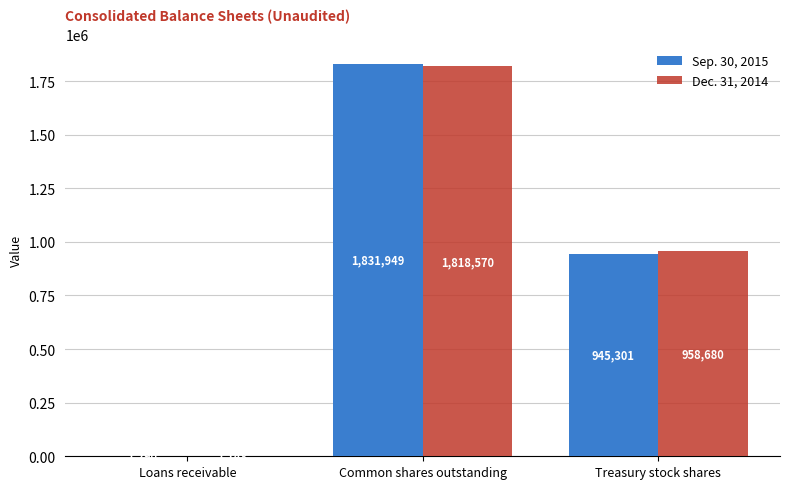

How many groups of bars are there?

3